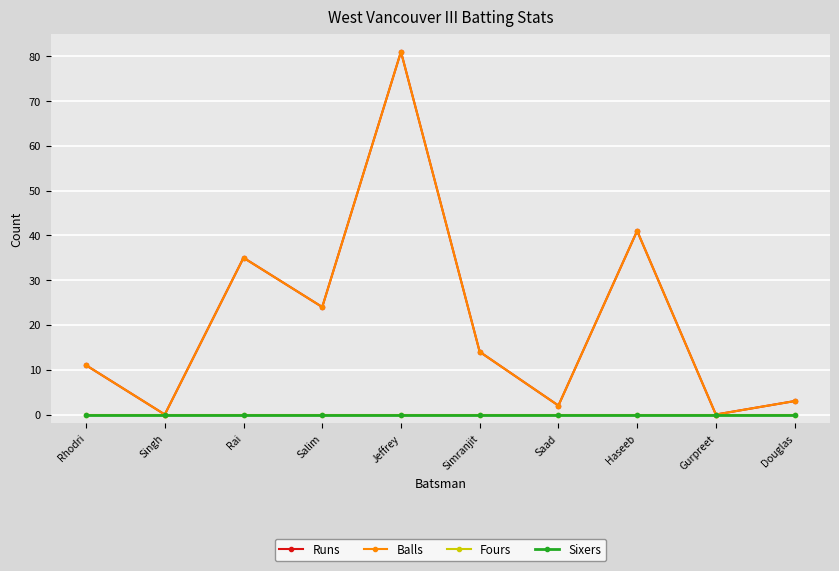

True or false: Fours and Sixers cross at least once.

False